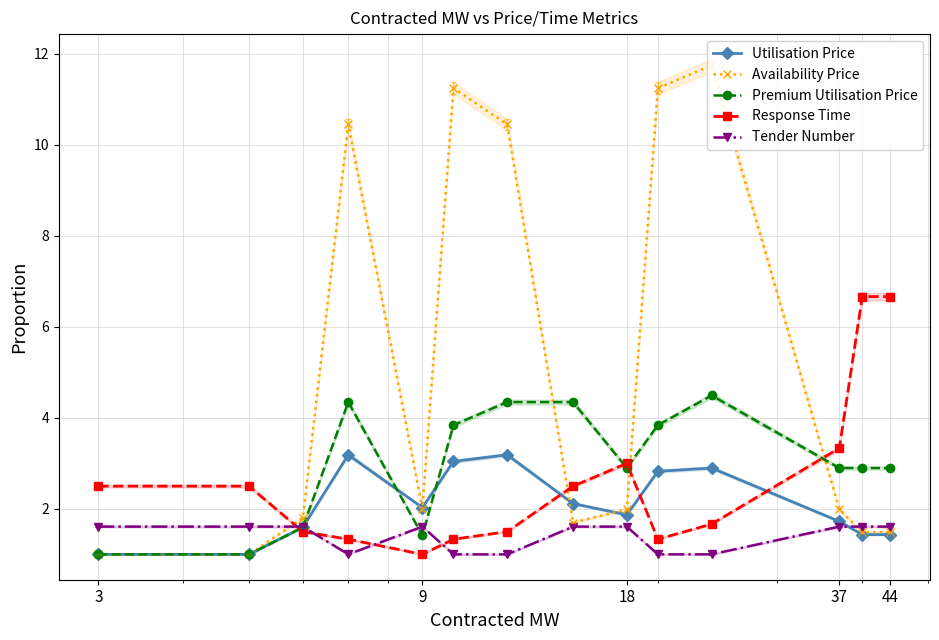

How many categories are shown in the chart?

14